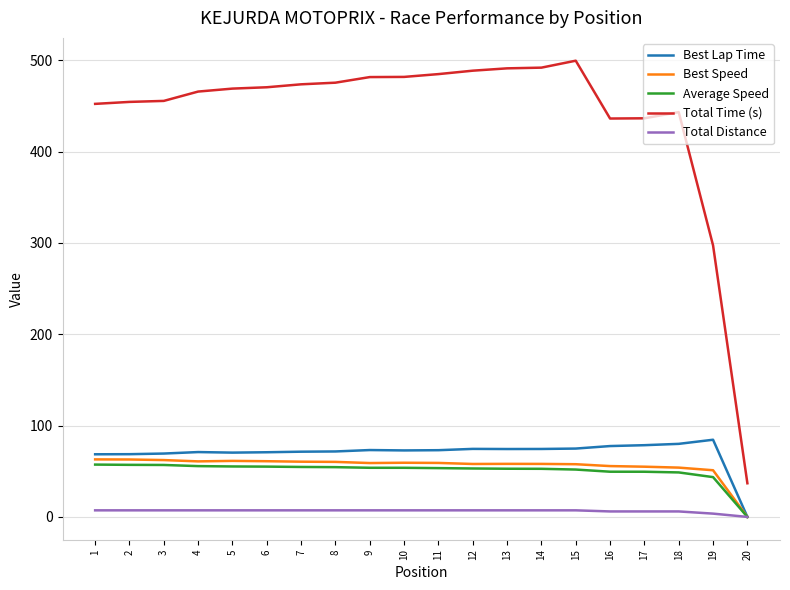

True or false: Average Speed and Total Time (s) cross at least once.

False